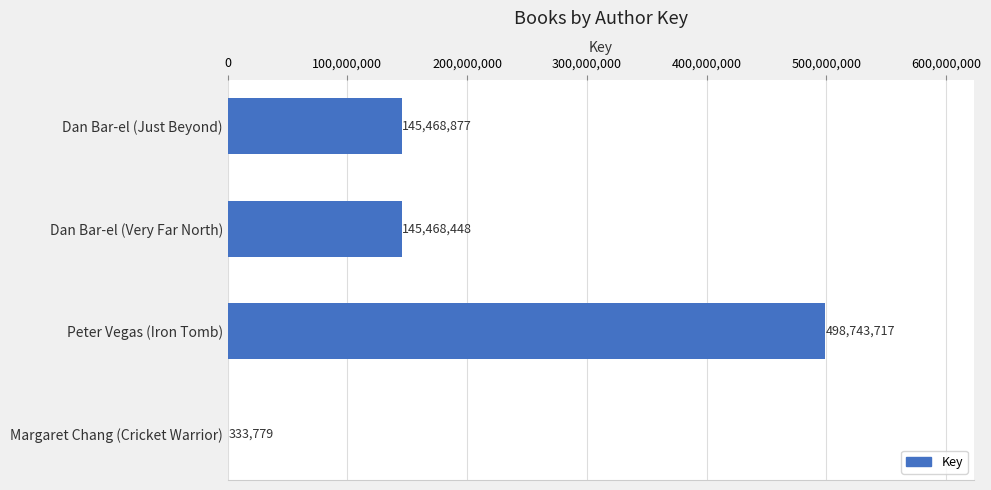

True or false: the data shows 145468448 at Dan Bar-el (Very Far North).

True